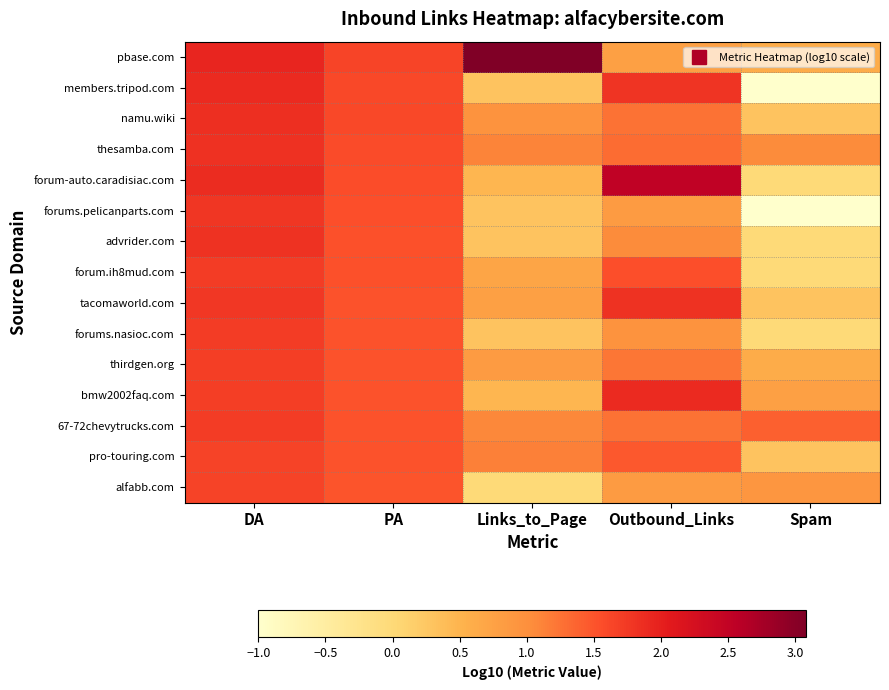

Reading left to right, list all the values displayed in this chart.

pbase.com: DA=1.9	PA=1.6	Links_to_Page=3.1	Outbound_Links=0.8	Spam=0.6
members.tripod.com: DA=1.9	PA=1.6	Links_to_Page=0.3	Outbound_Links=1.8	Spam=-1.0
namu.wiki: DA=1.8	PA=1.6	Links_to_Page=1.0	Outbound_Links=1.3	Spam=0.3
thesamba.com: DA=1.8	PA=1.6	Links_to_Page=1.1	Outbound_Links=1.3	Spam=1.0
forum-auto.caradisiac.com: DA=1.9	PA=1.6	Links_to_Page=0.5	Outbound_Links=2.5	Spam=0.0
forums.pelicanparts.com: DA=1.8	PA=1.5	Links_to_Page=0.3	Outbound_Links=0.8	Spam=-1.0
advrider.com: DA=1.8	PA=1.5	Links_to_Page=0.3	Outbound_Links=1.0	Spam=0.0
forum.ih8mud.com: DA=1.7	PA=1.5	Links_to_Page=0.7	Outbound_Links=1.5	Spam=0.0
tacomaworld.com: DA=1.8	PA=1.5	Links_to_Page=0.8	Outbound_Links=1.8	Spam=0.3
forums.nasioc.com: DA=1.7	PA=1.5	Links_to_Page=0.3	Outbound_Links=1.0	Spam=0.0
thirdgen.org: DA=1.7	PA=1.5	Links_to_Page=0.8	Outbound_Links=1.2	Spam=0.6
bmw2002faq.com: DA=1.7	PA=1.5	Links_to_Page=0.5	Outbound_Links=1.9	Spam=0.8
67-72chevytrucks.com: DA=1.7	PA=1.5	Links_to_Page=1.1	Outbound_Links=1.3	Spam=1.4
pro-touring.com: DA=1.7	PA=1.5	Links_to_Page=1.1	Outbound_Links=1.5	Spam=0.3
alfabb.com: DA=1.7	PA=1.5	Links_to_Page=0.0	Outbound_Links=0.8	Spam=0.9